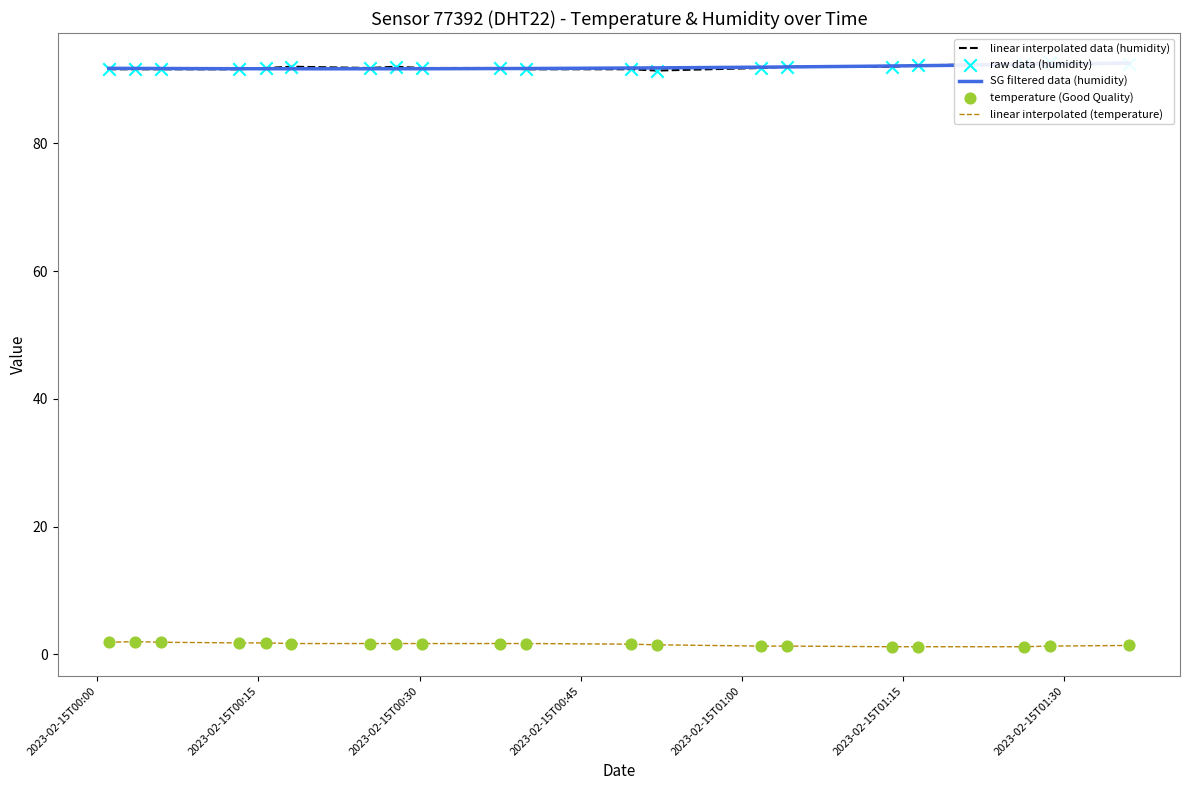

What is the total value across all series at 2023-02-15T01:13:57?

93.2